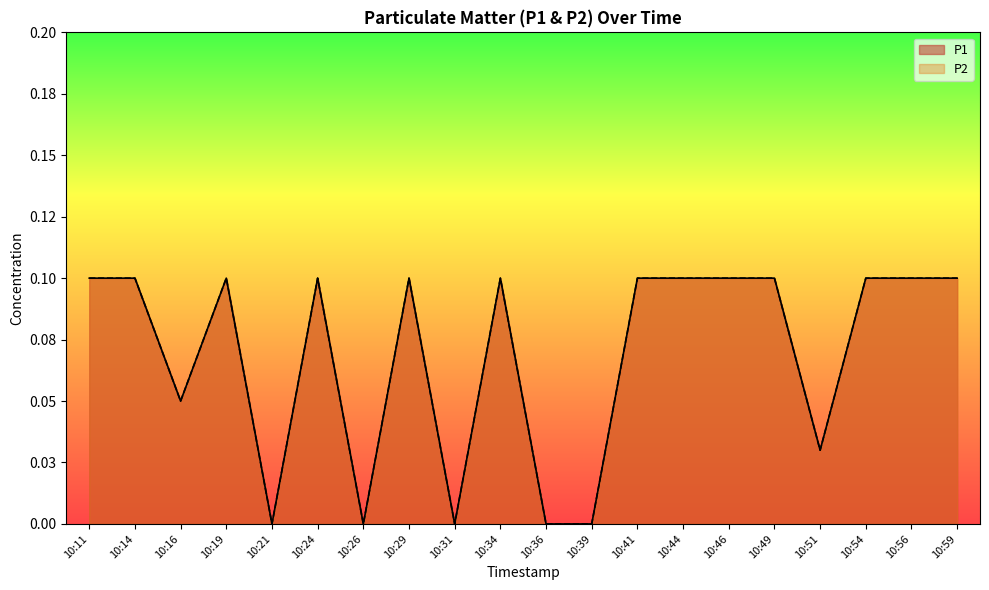

True or false: P2 has more than 2 points higher than both neighbors.

True